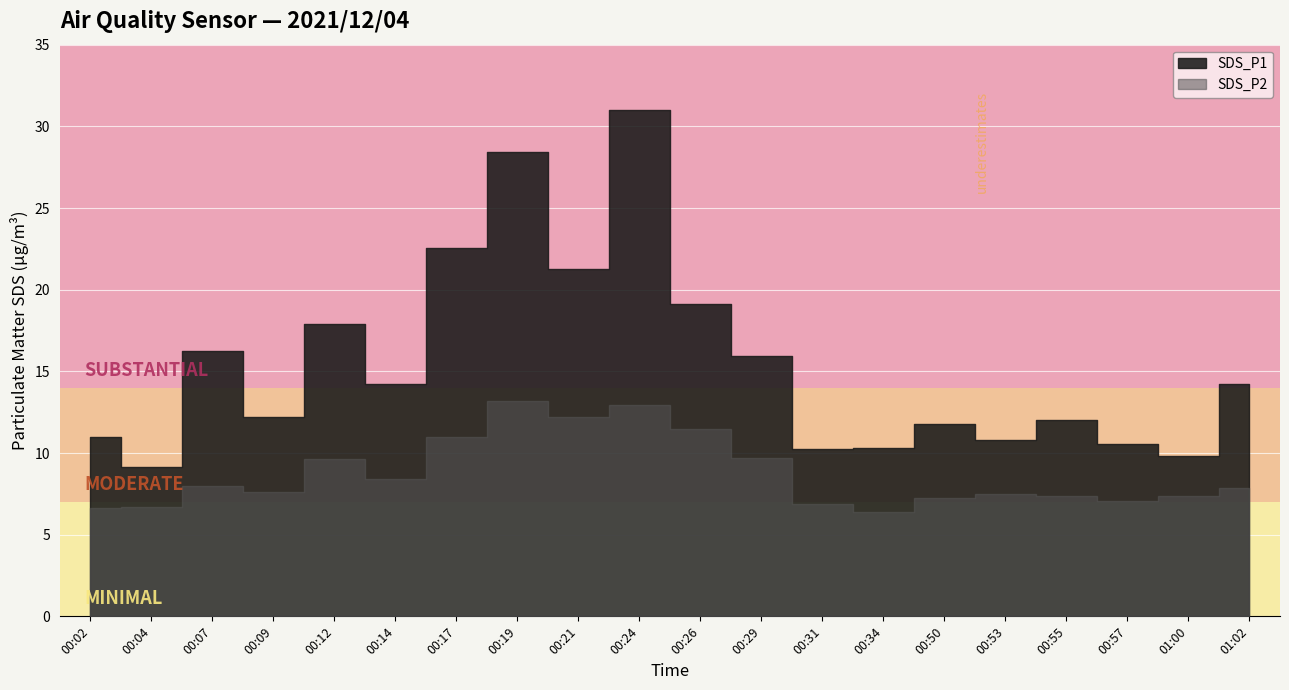

True or false: SDS_P1 and SDS_P2 intersect in this chart.

False